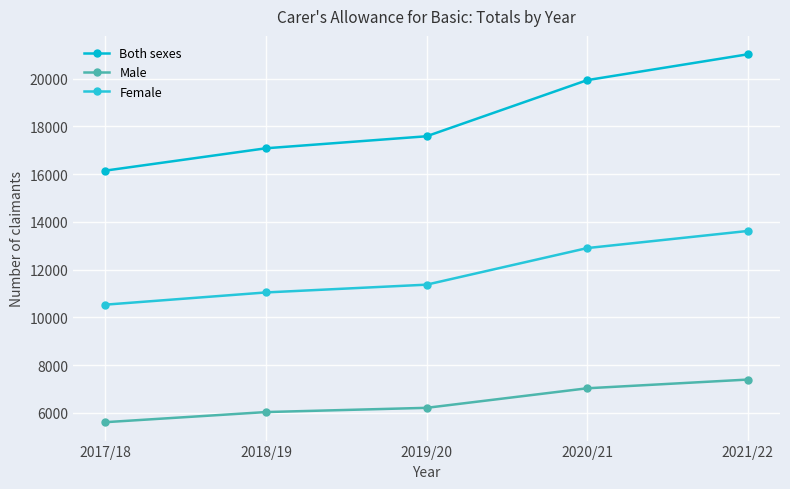

Is it true that Both sexes equals 26657 at 2018/19?

False